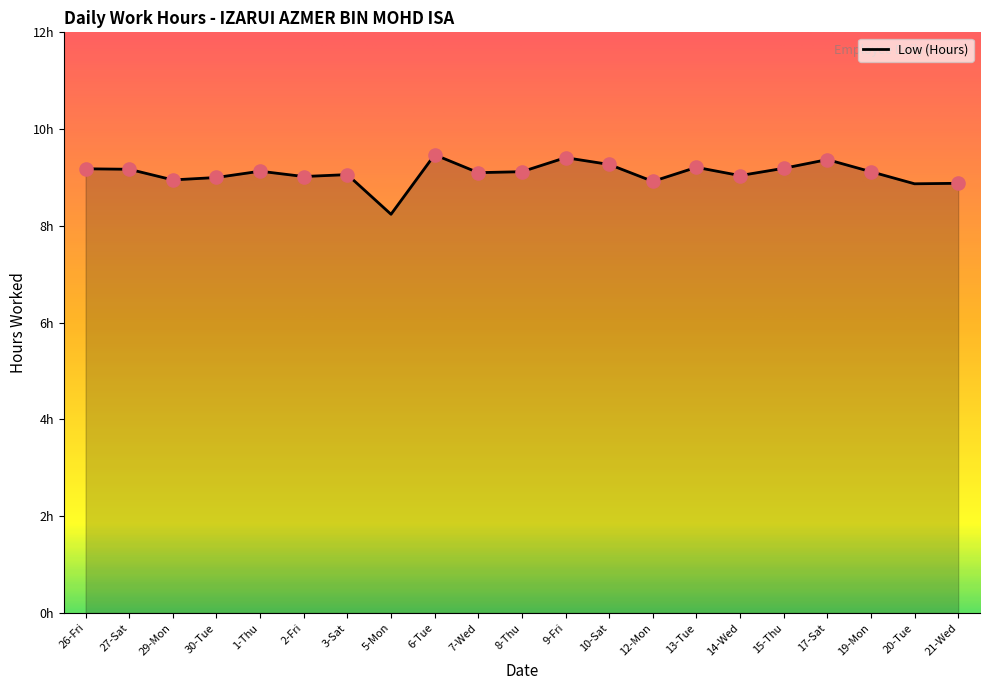

Approximately how many times larger is the value at 5-Mon compared to 15-Thu?

0.9